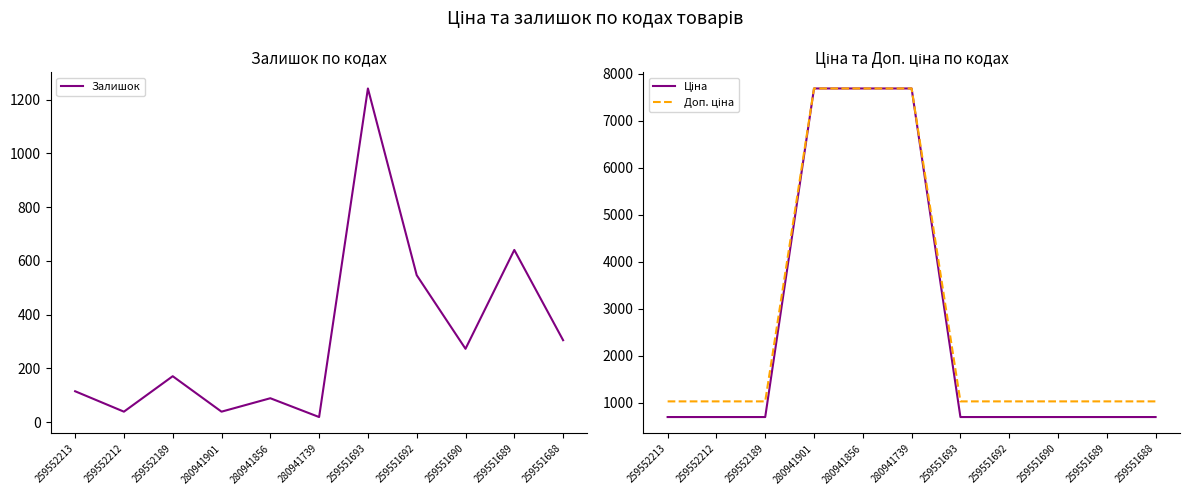

Between 259552213 and 259551690, which is larger?

259551690